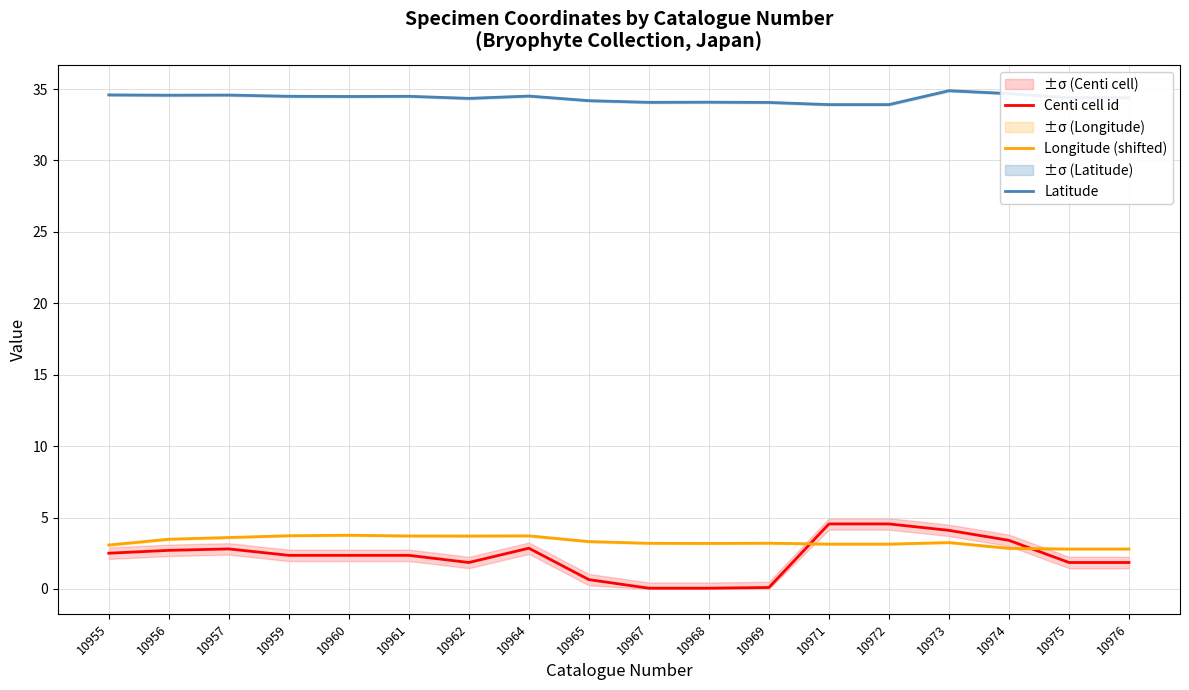

What is the value of the Longitude (shifted) point at the 13th from the left?

3.1